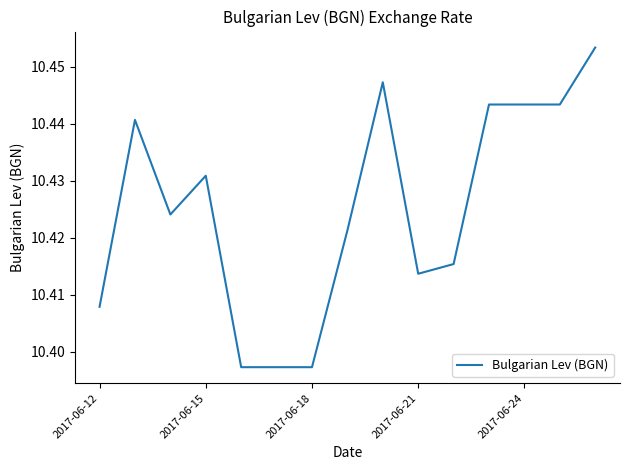

What is the difference between the maximum and minimum values?

0.1